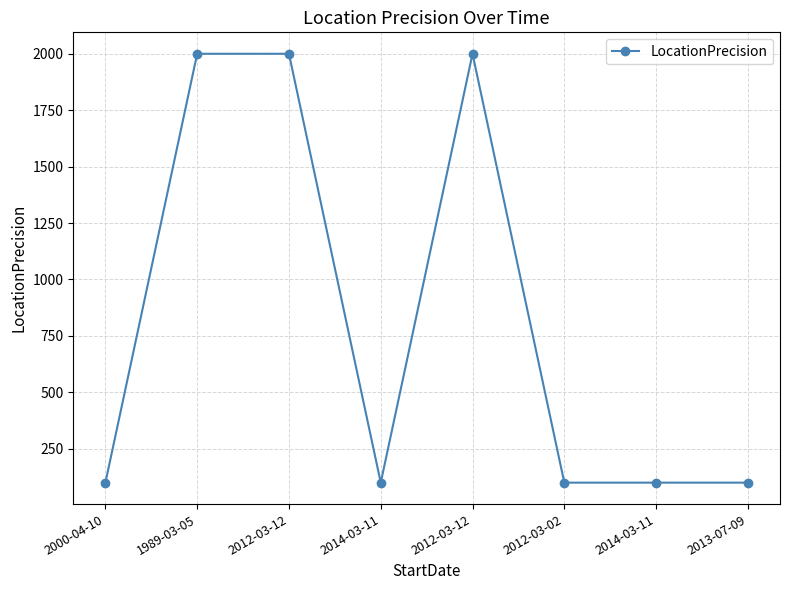

How many lines are shown in the chart?

1